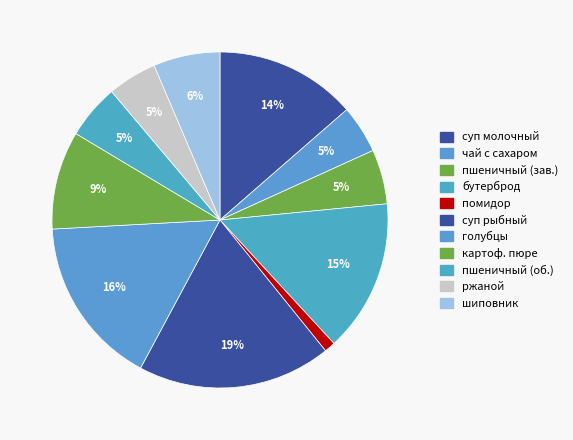

Which category has the smallest portion of the pie?

помидор в нарезке